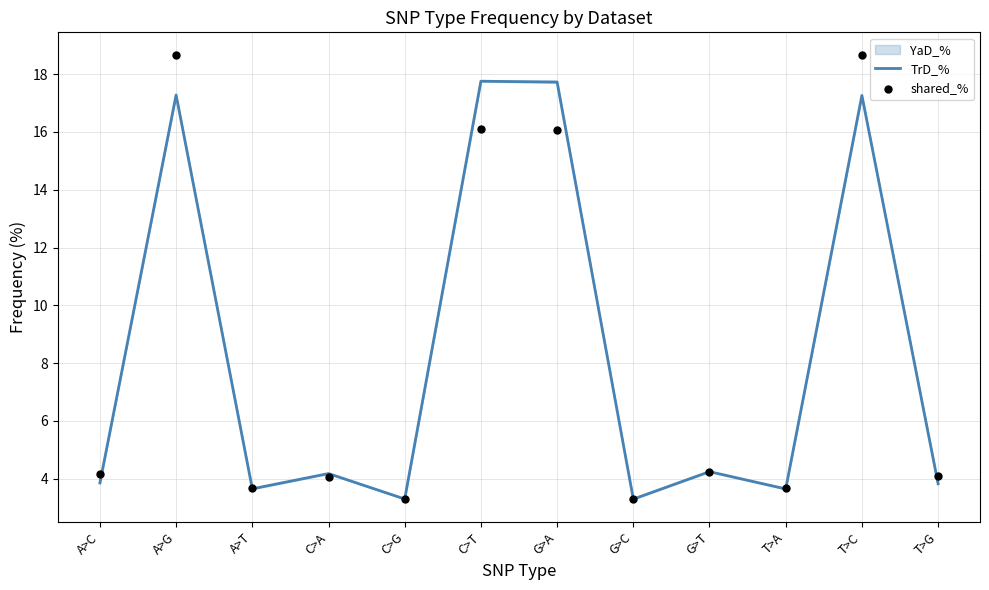

At how many categories does at least one series exceed 11?

4